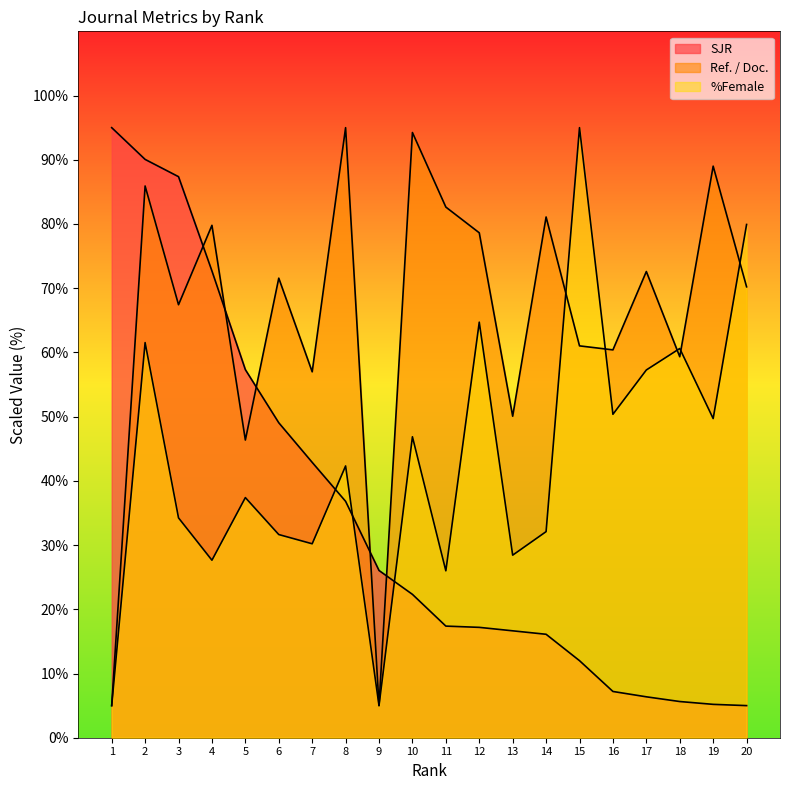

How many interior local peaks does the Ref. / Doc. series have?

8